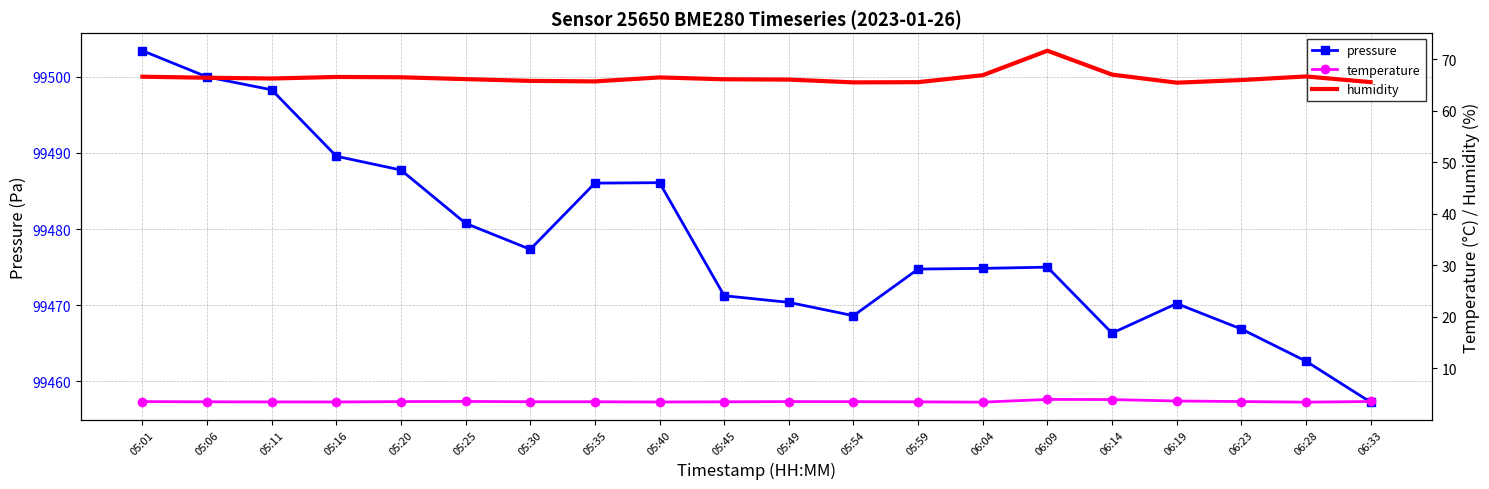

What is the total value across all series at 05:06?

99569.9